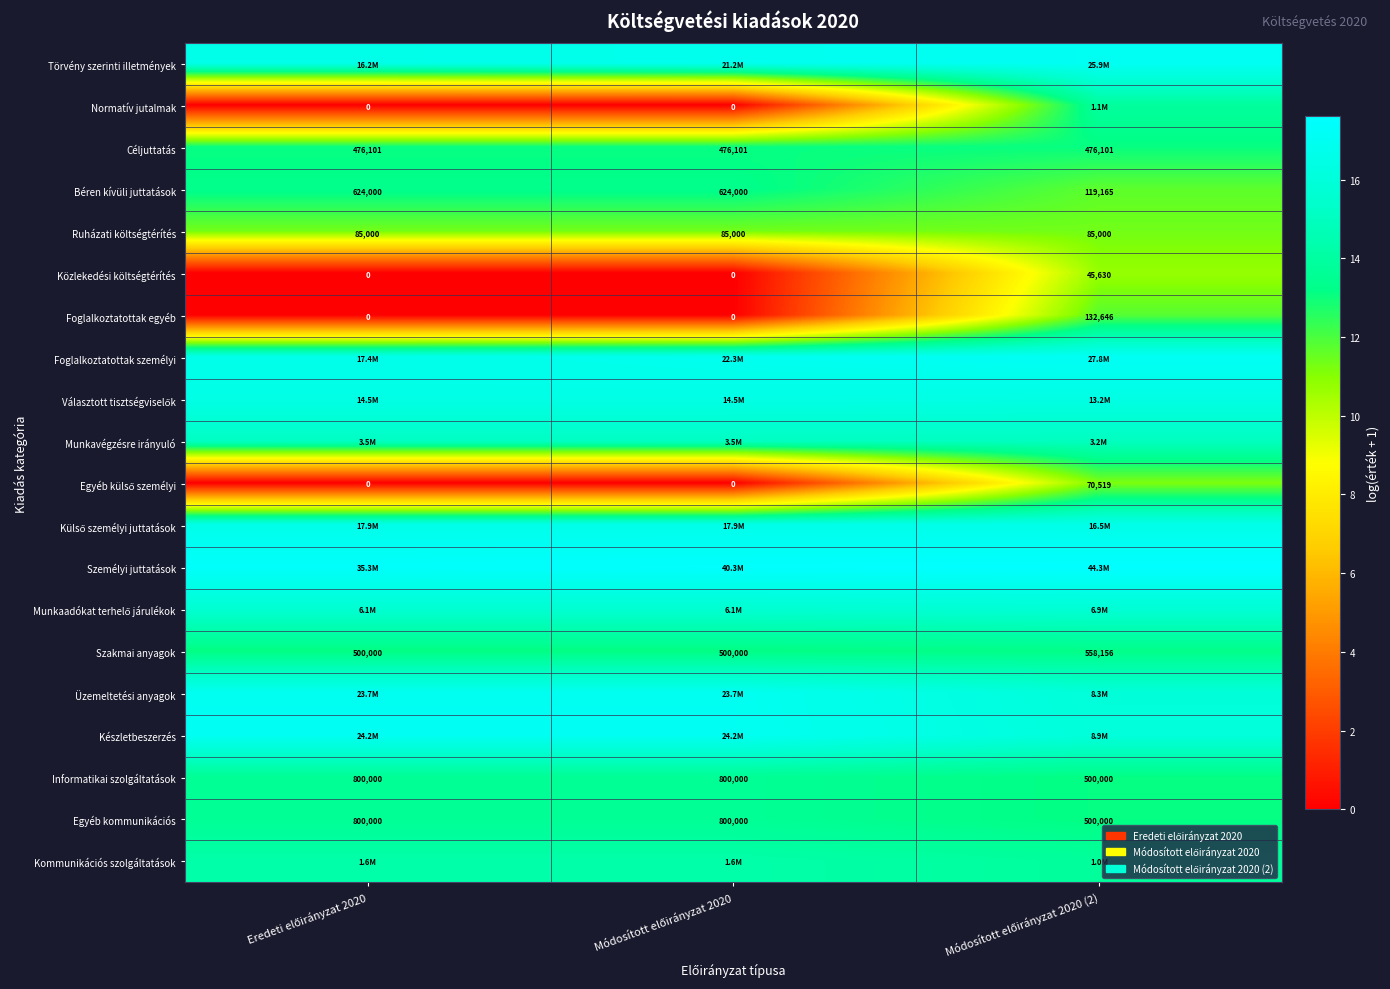

Is it true that Személyi juttatások equals 17.5 at Módosított előirányzat 2020?

True